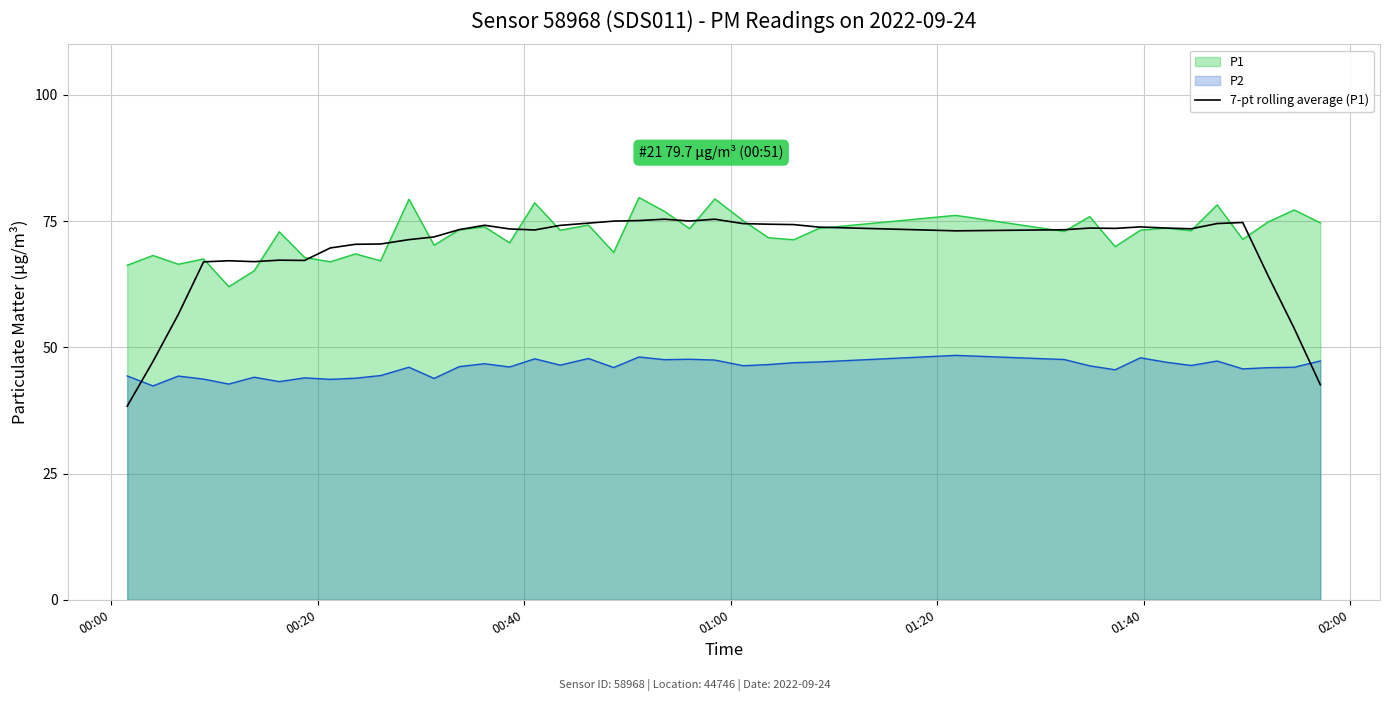

How many values are below 73?

16